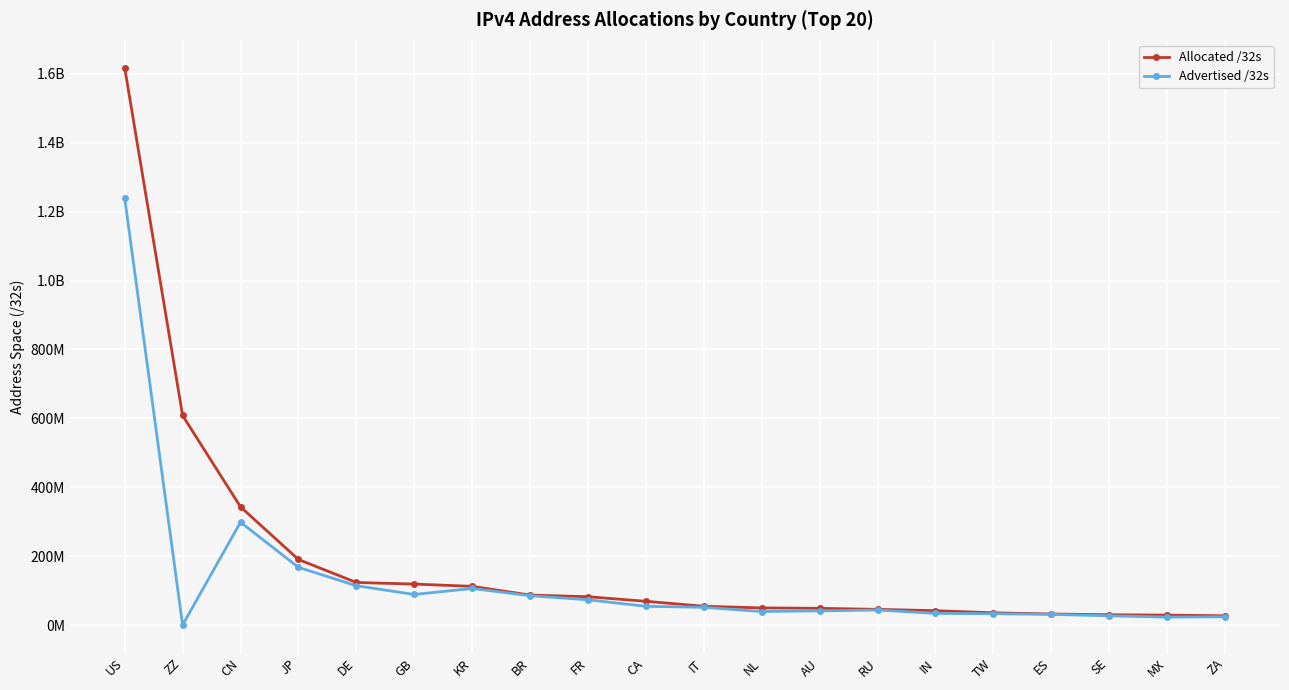

Does the chart display data point markers on the line(s)?

Yes